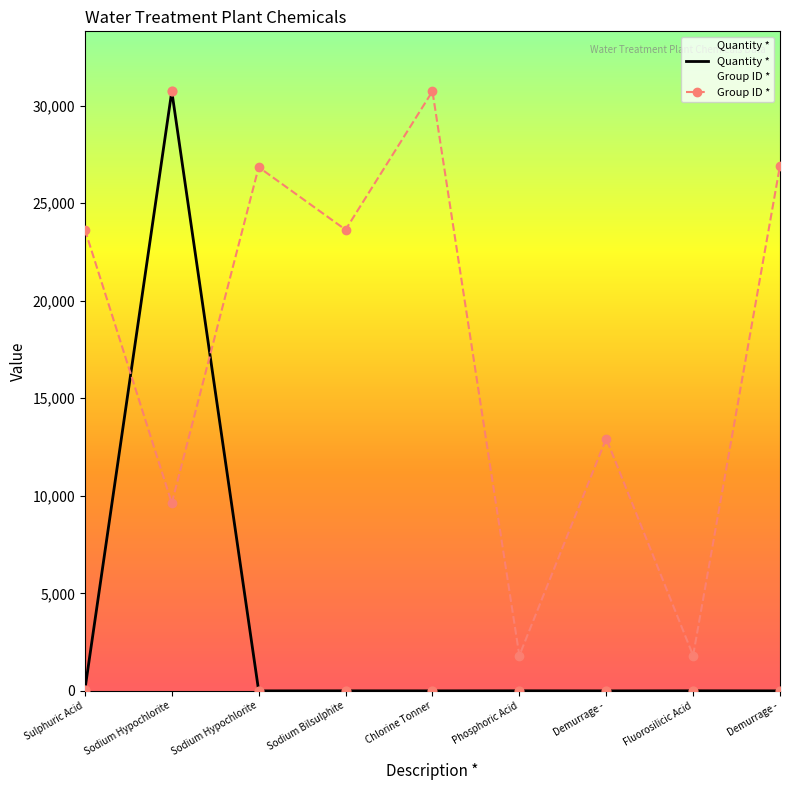

Which series reaches the maximum Y coordinate?

Quantity *